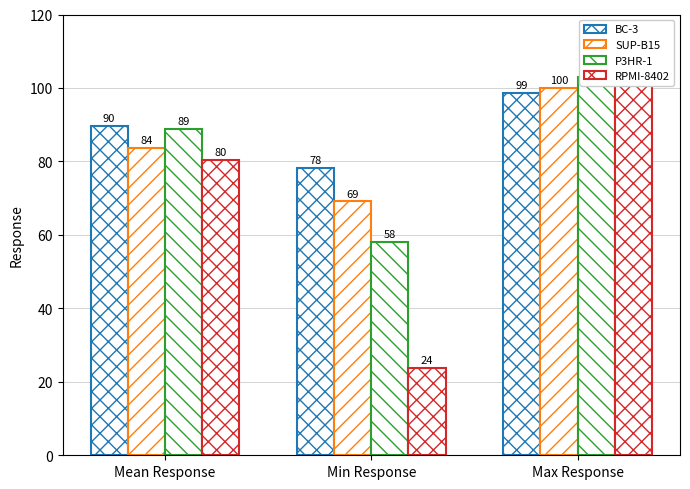

Which series has the widest spread of values?

RPMI-8402